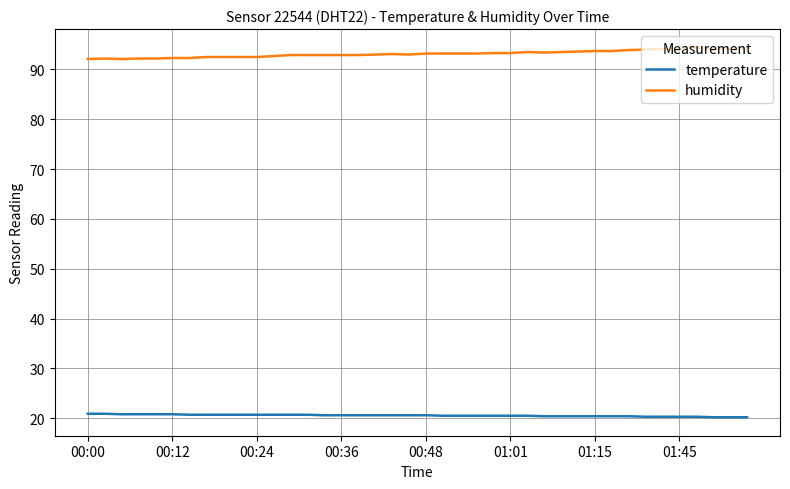

True or false: humidity and temperature intersect in this chart.

False